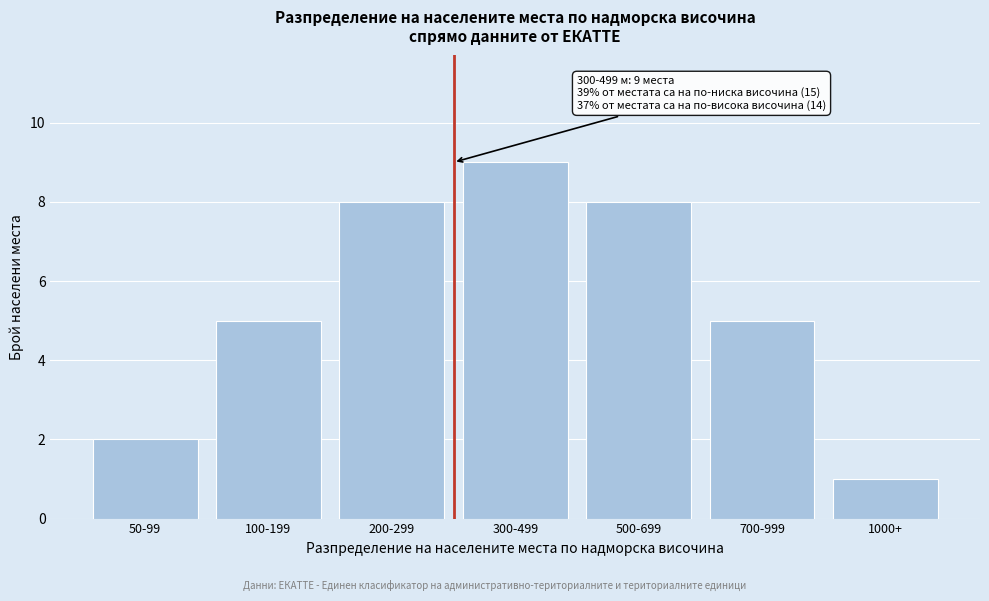

Reading left to right, what are all the values shown in this chart?

50-99=2	100-199=5	200-299=8	300-499=9	500-699=8	700-999=5	1000+=1